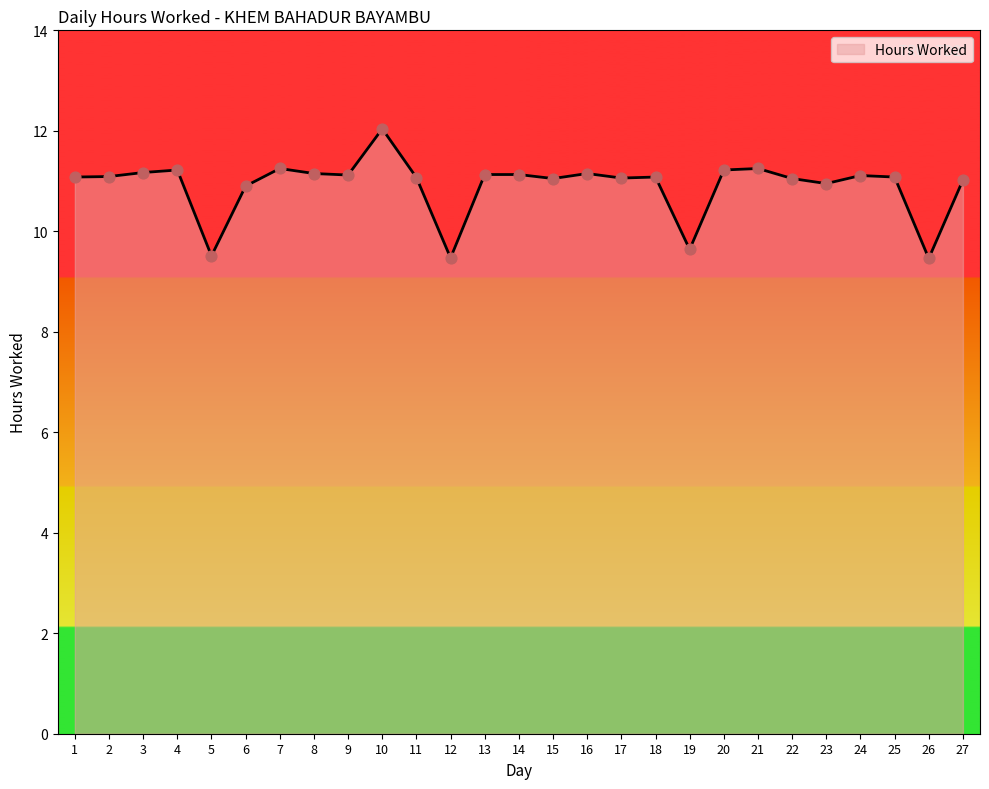

What is the change in value from 16 to 27?

-0.1